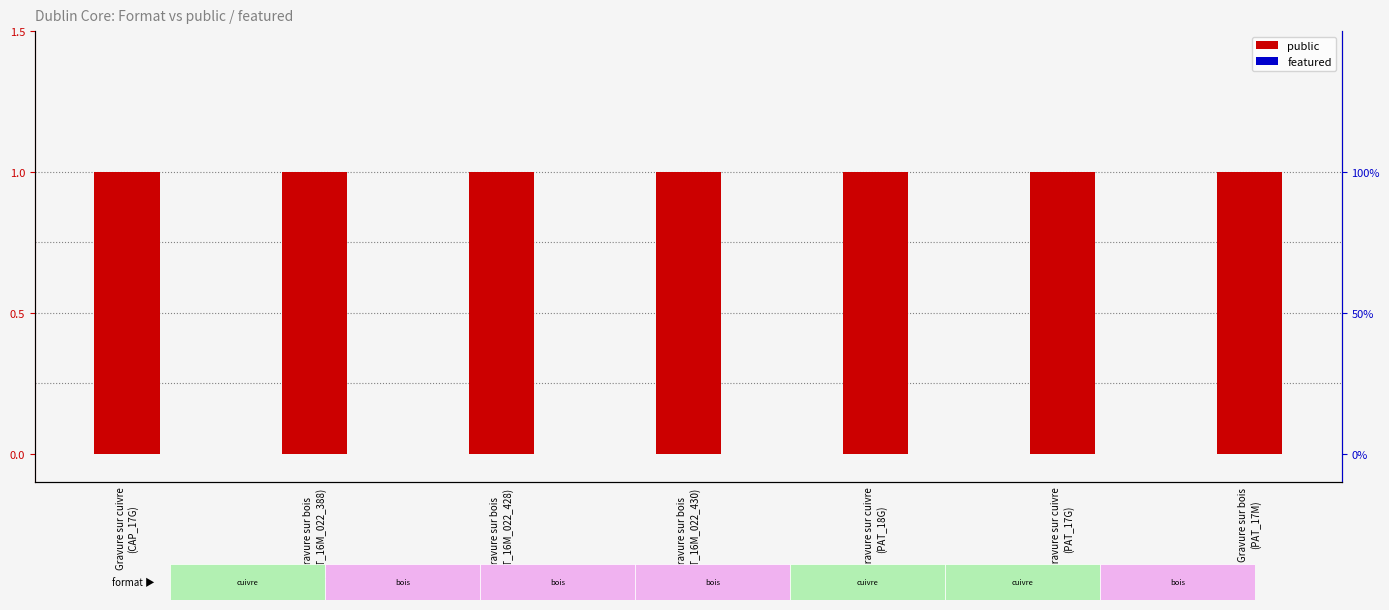

Which series has the largest total across all categories?

public